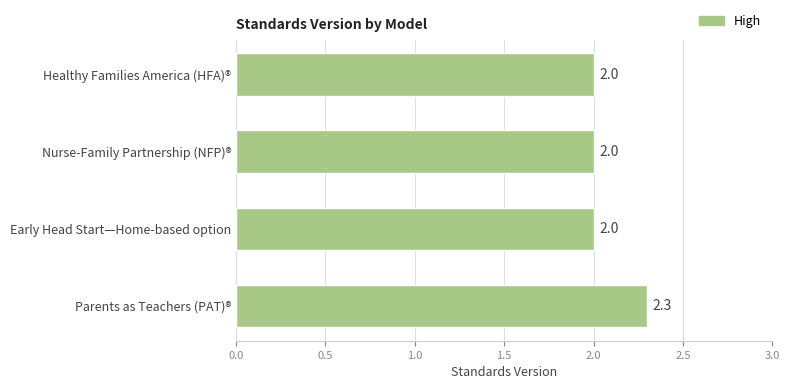

The chart shows a value of 2.0 at Nurse-Family Partnership (NFP)®. True or false?

True